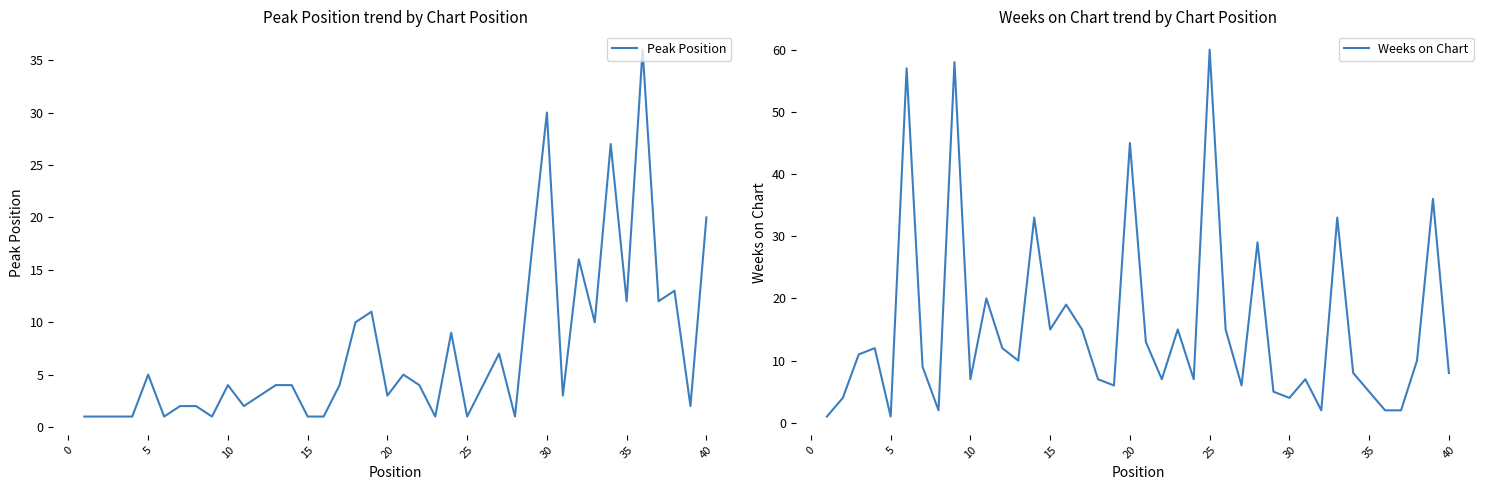

Reading left to right, list all the values displayed in this chart.

Peak Position: 1	1	1	1	5	1	2	2	1	4	2	3	4	4	1	1	4	10	11	3	5	4	1	9	1	4	7	1	16	30	3	16	10	27	12	36	12	13	2	20
Weeks on Chart: 1	4	11	12	1	57	9	2	58	7	20	12	10	33	15	19	15	7	6	45	13	7	15	7	60	15	6	29	5	4	7	2	33	8	5	2	2	10	36	8